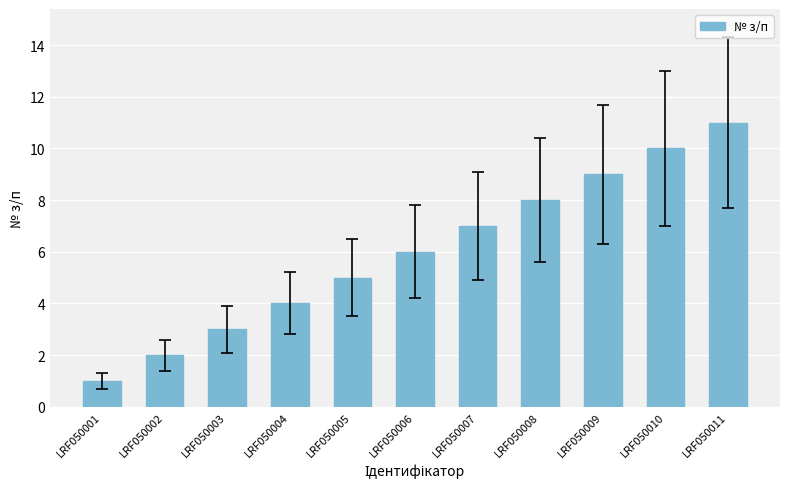

What is the sum of the values at LRF050008 and LRF050010?

18